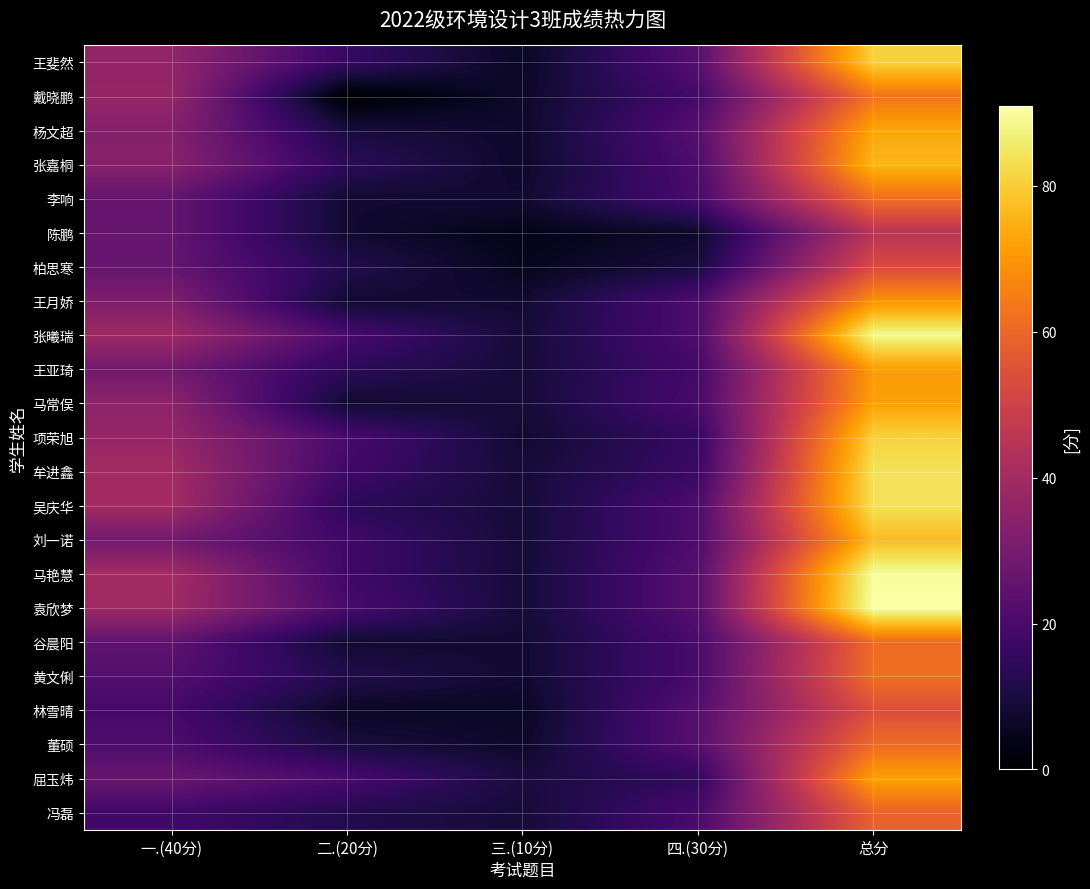

What is the difference between the highest and lowest values at 二.(20分)?

20